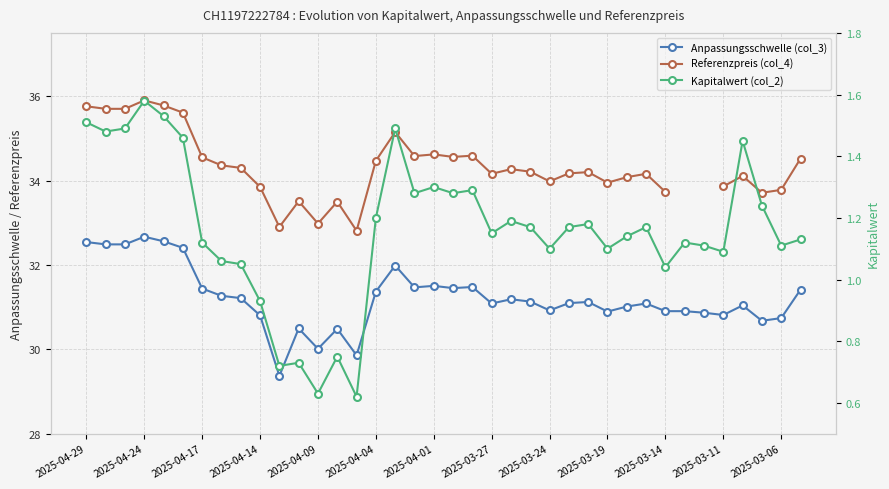

At which label is Referenzpreis (col_4) closest to 34?

2025-03-24